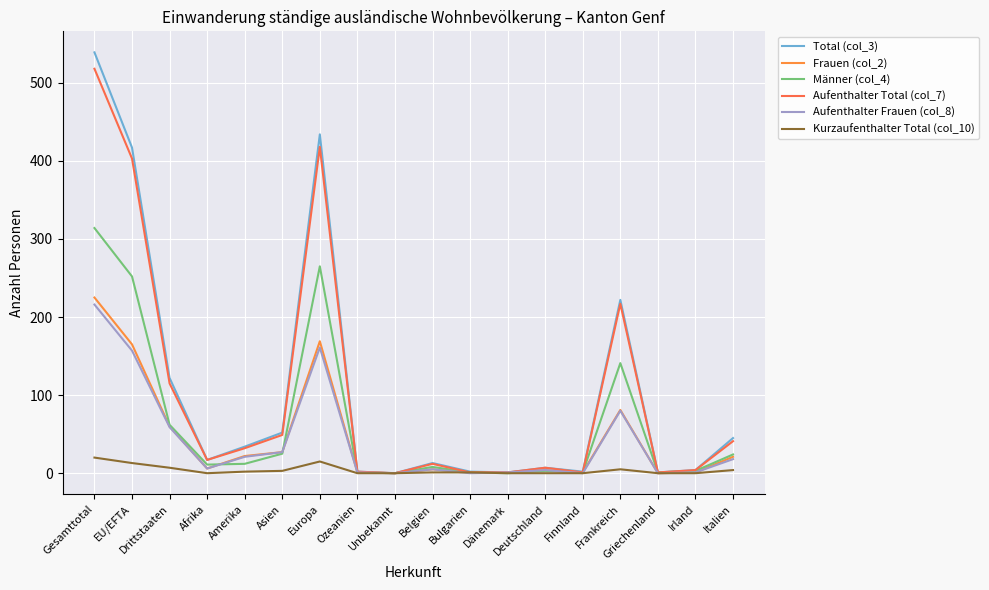

At which label does Total (col_3) first exceed 17?

Gesamttotal